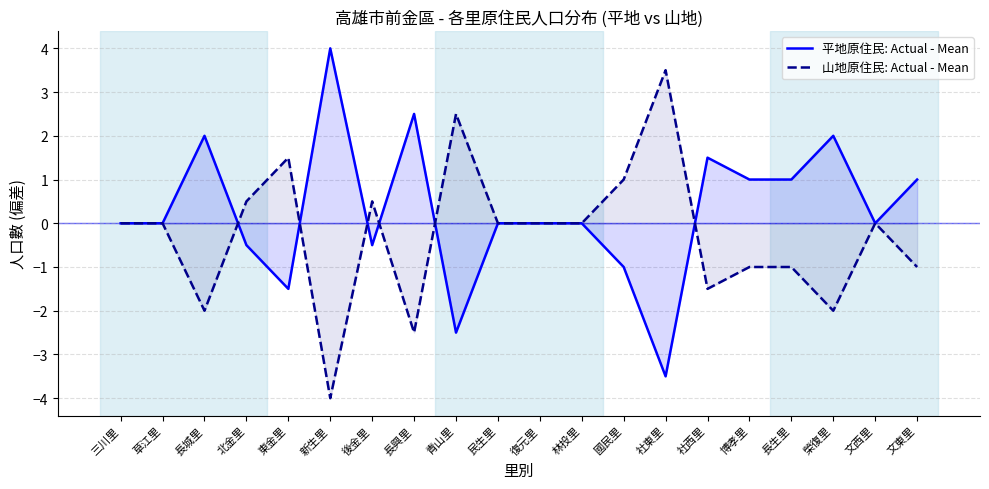

Reading left to right, extract all data points from this chart.

平地原住民: Actual - Mean: 0.0	0.0	2.0	-0.5	-1.5	4.0	-0.5	2.5	-2.5	0.0	0.0	0.0	-1.0	-3.5	1.5	1.0	1.0	2.0	0.0	1.0
山地原住民: Actual - Mean: 0.0	0.0	-2.0	0.5	1.5	-4.0	0.5	-2.5	2.5	0.0	0.0	0.0	1.0	3.5	-1.5	-1.0	-1.0	-2.0	0.0	-1.0